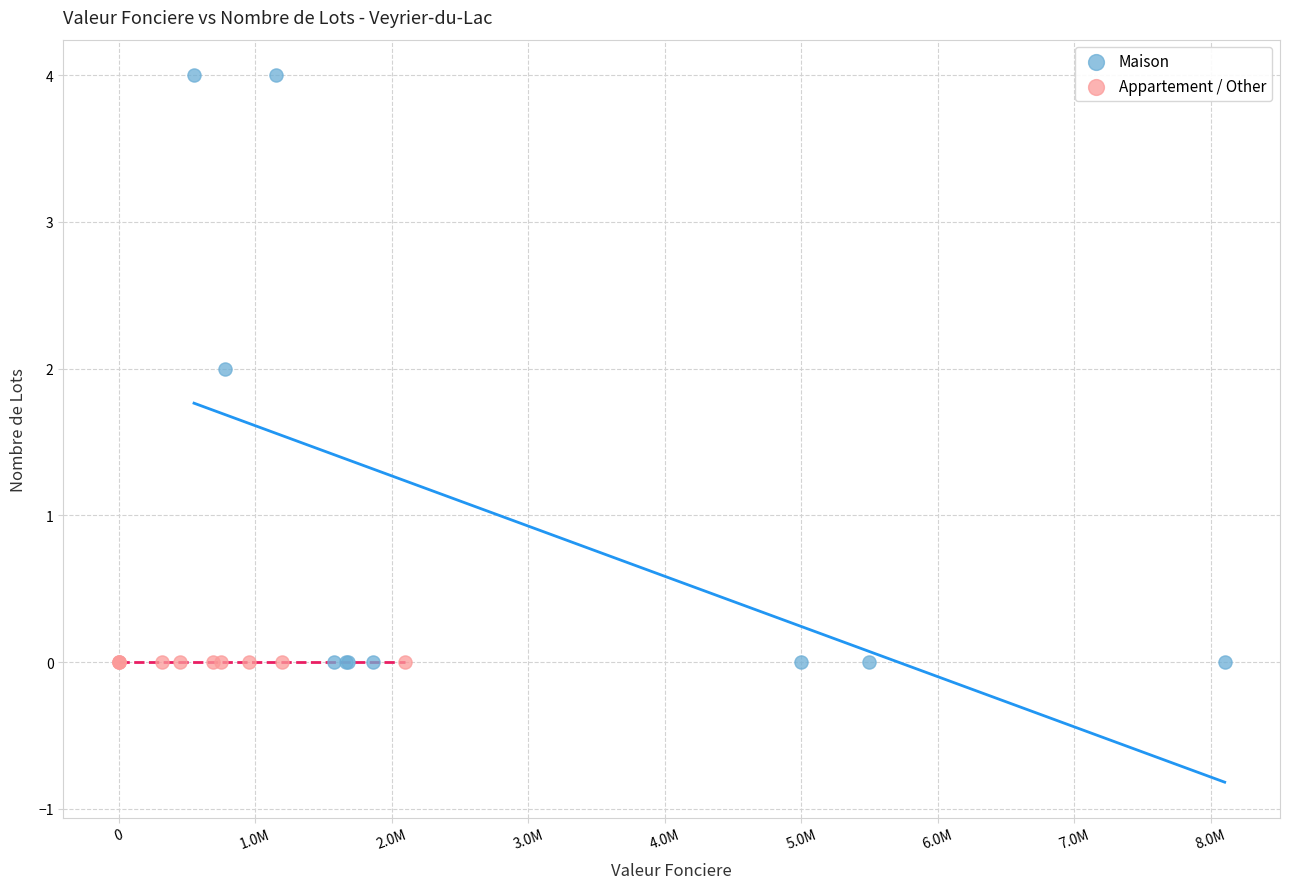

Which series reaches the maximum Y coordinate?

Maison